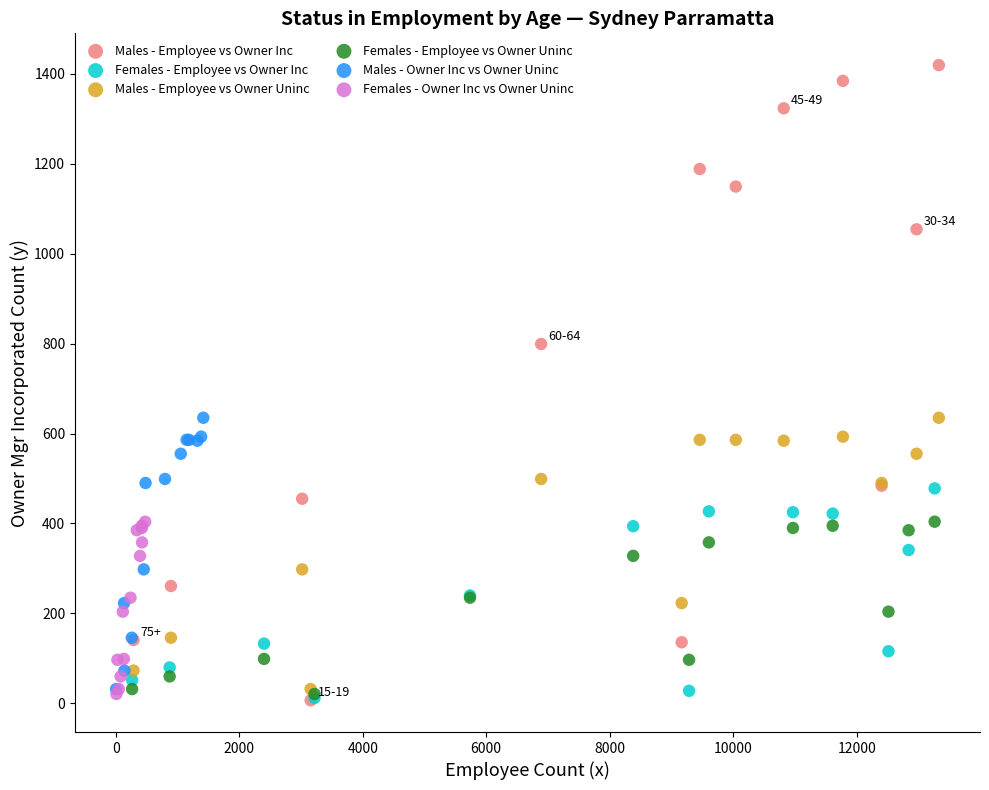

Which series reaches the maximum Y coordinate?

Males - Employee vs Owner Inc